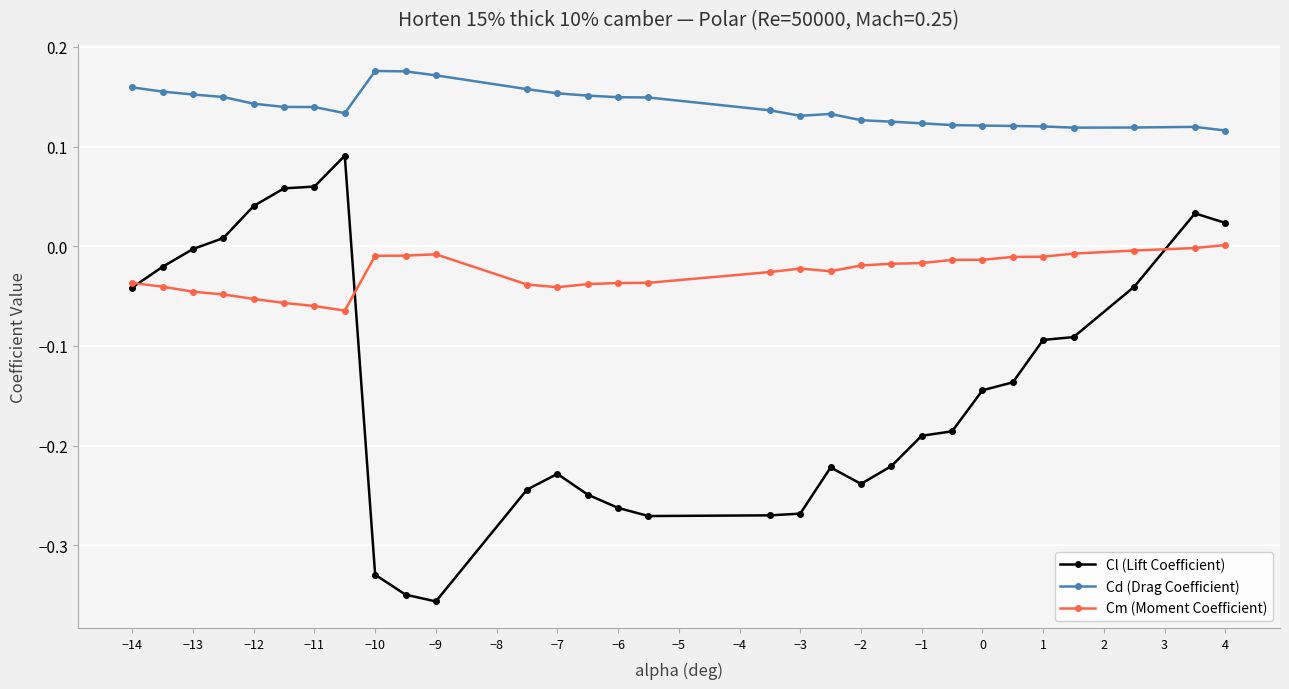

True or false: Cl (Lift Coefficient) and Cd (Drag Coefficient) intersect in this chart.

False